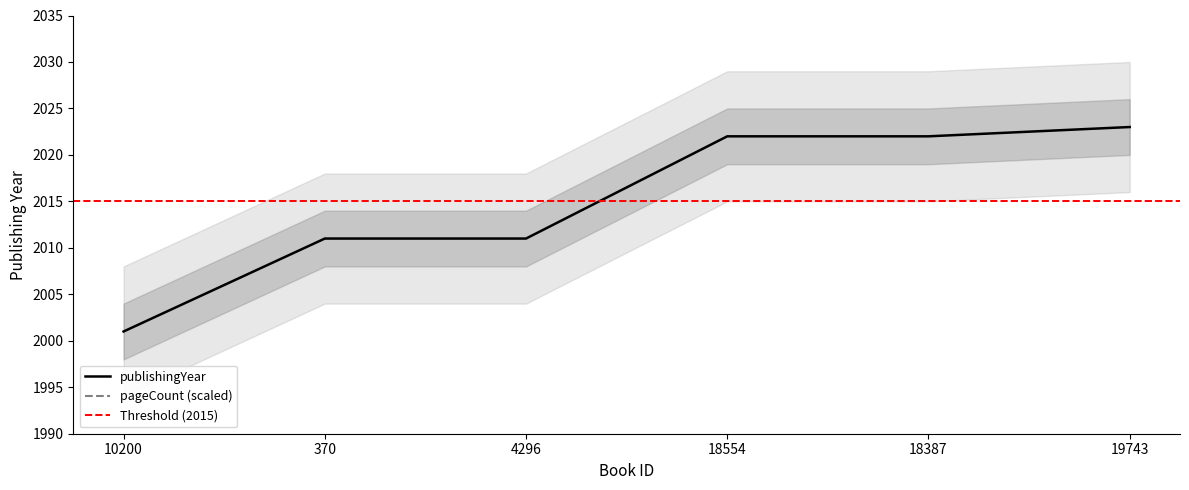

Does the chart display data point markers on the line(s)?

No